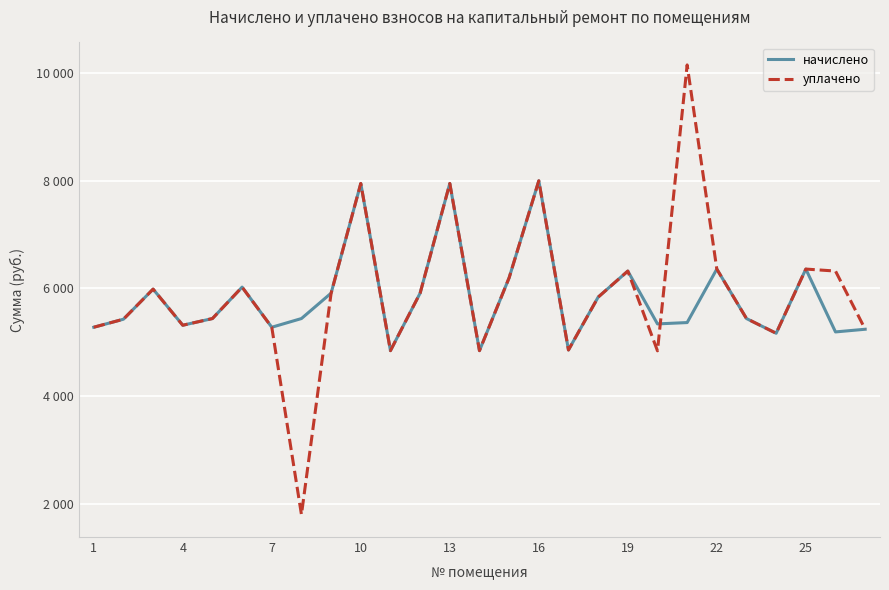

Does the chart display data point markers on the line(s)?

No